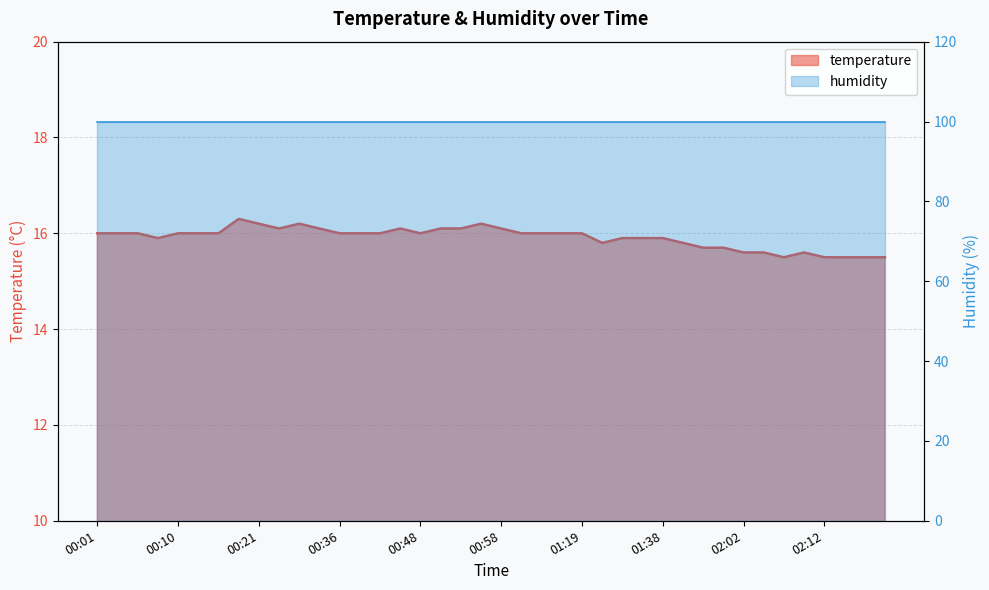

What is the label of the 29th point from the right?

00:34